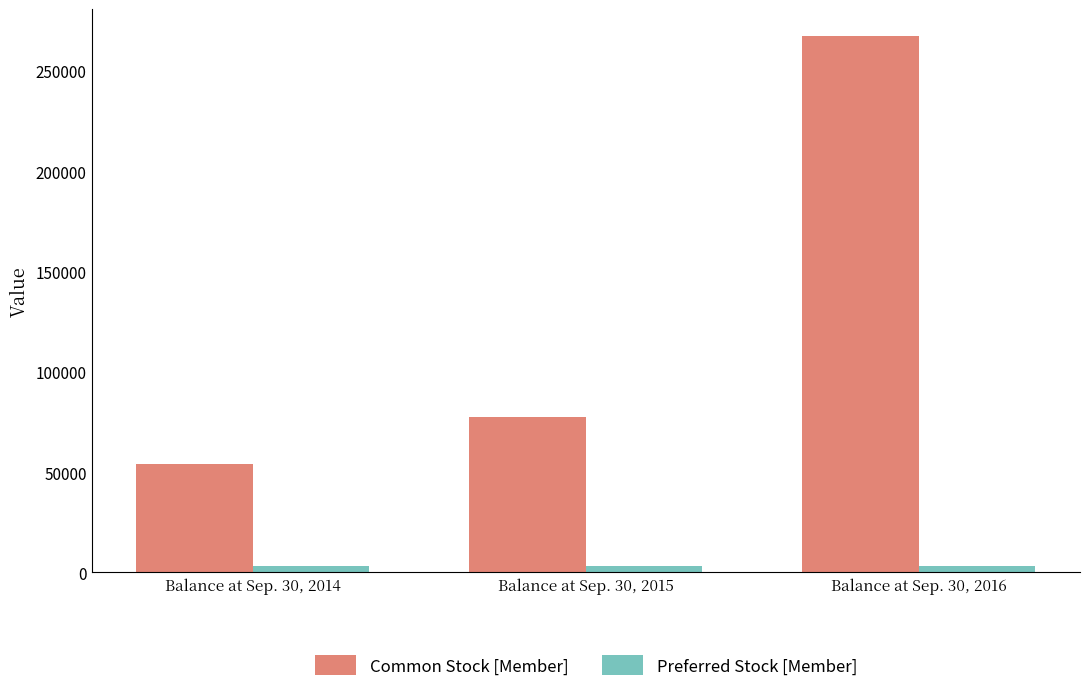

What is the value of the Common Stock [Member] bar at the 2nd from the left?

77399